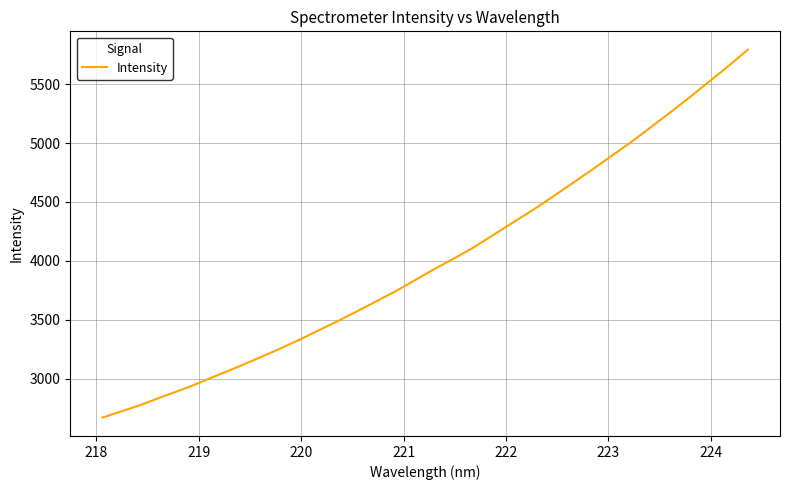

What is the minimum value shown in the chart?

2668.2